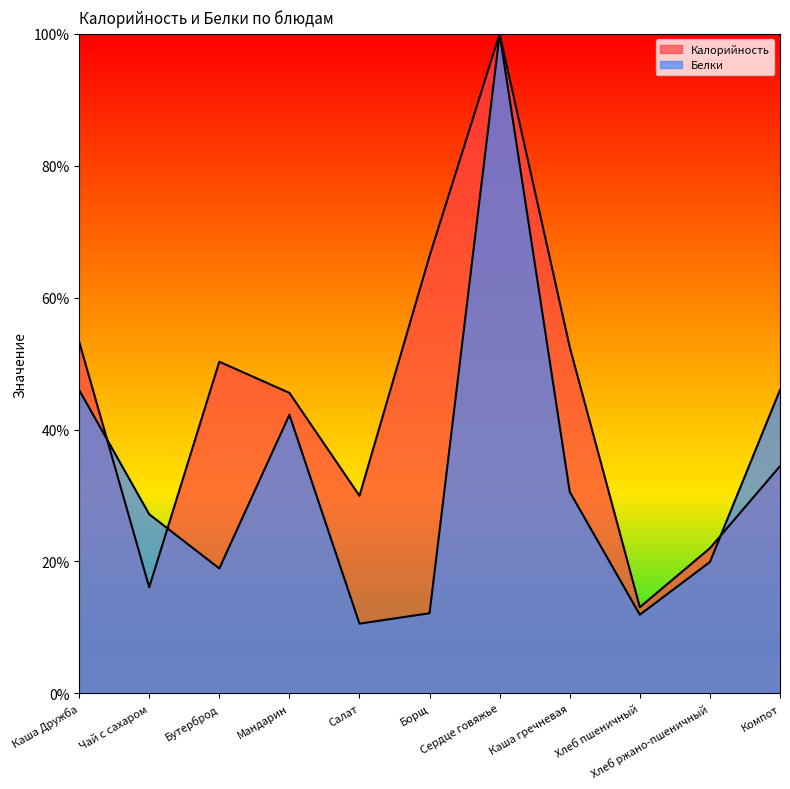

Is it true that Калорийность equals 50.3 at Бутерброд?

True